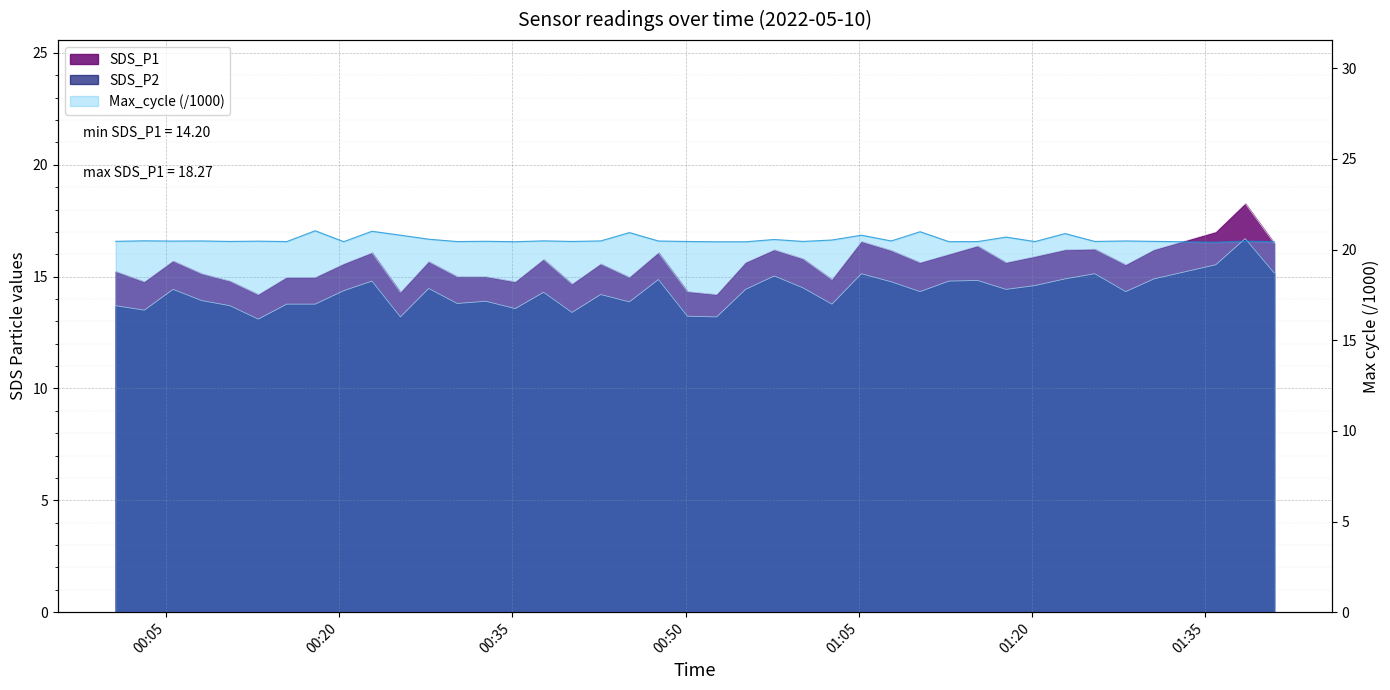

Is the value of SDS_P2 at 2022/05/10 00:10:32 greater than the value of SDS_P1 at 2022/05/10 01:38:29?

No